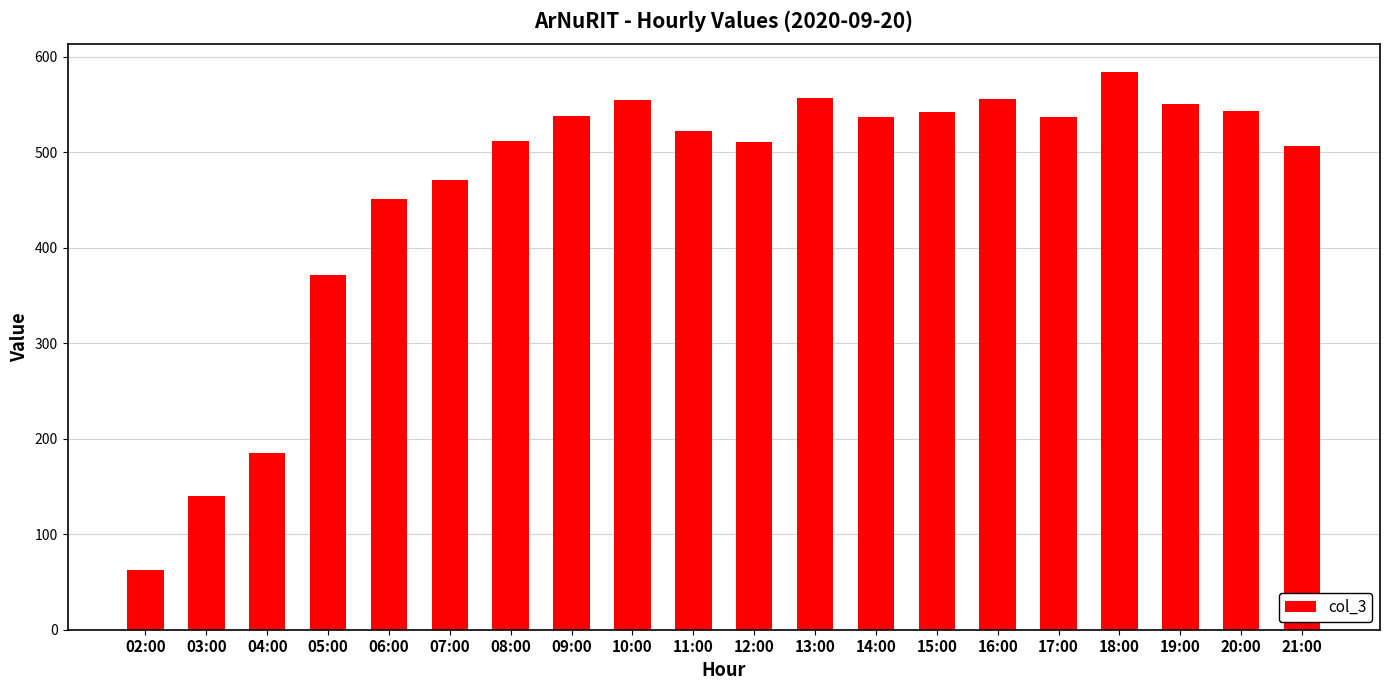

How many bars are there in total?

20